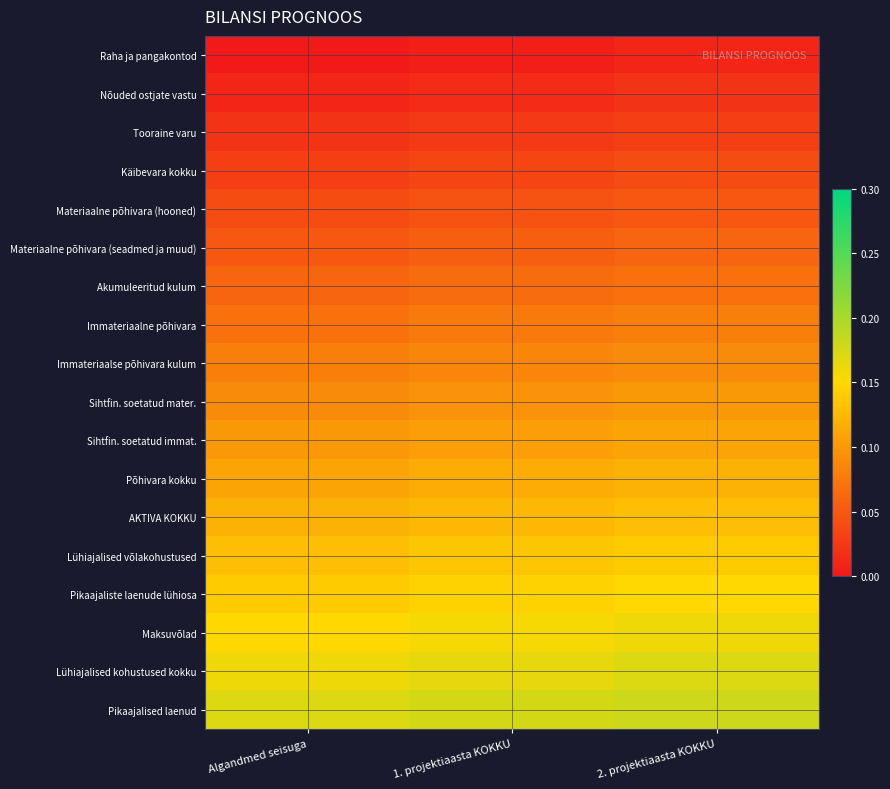

Which series has the largest total across all categories?

Pikaajalised laenud